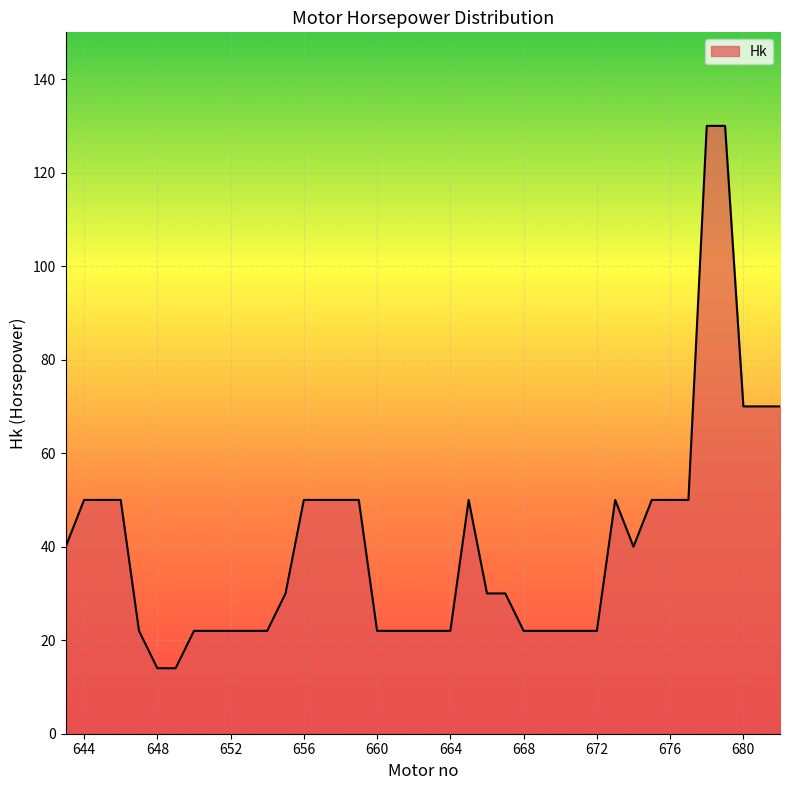

What is the smallest value displayed?

14